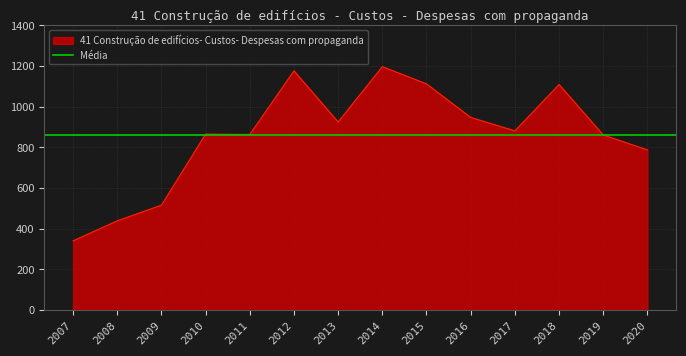

What is the difference between the second highest and minimum values?

836.0